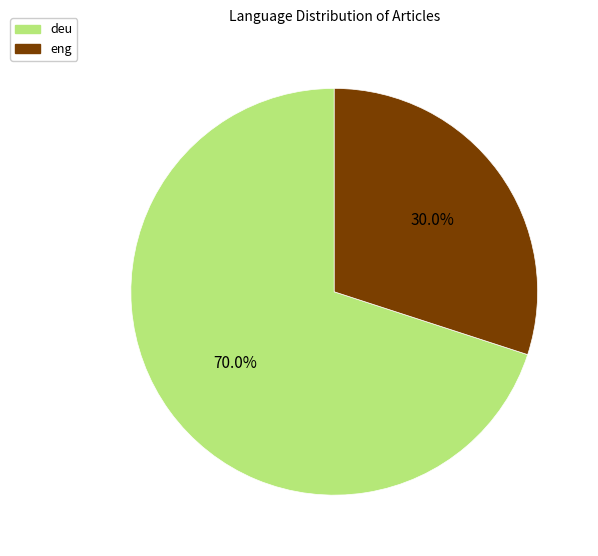

What is the total percentage of deu and eng?

100.0%